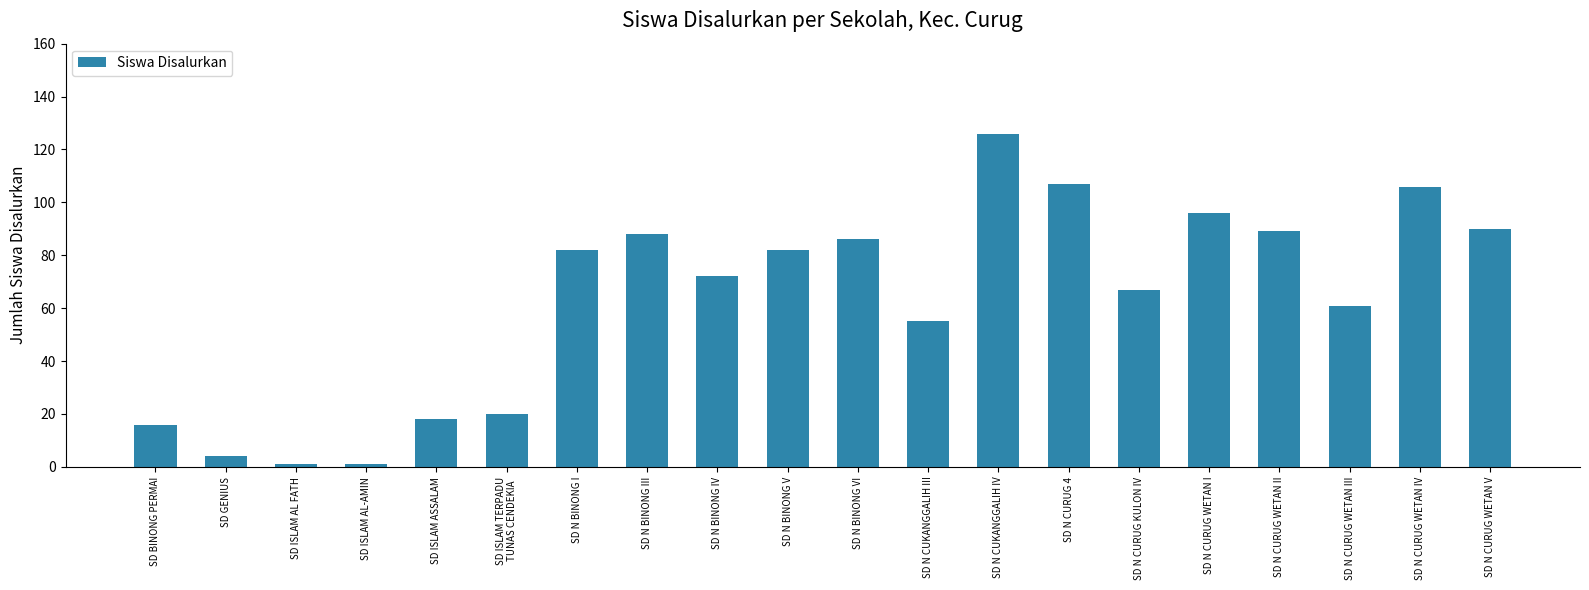

What is the minimum value shown in the chart?

1